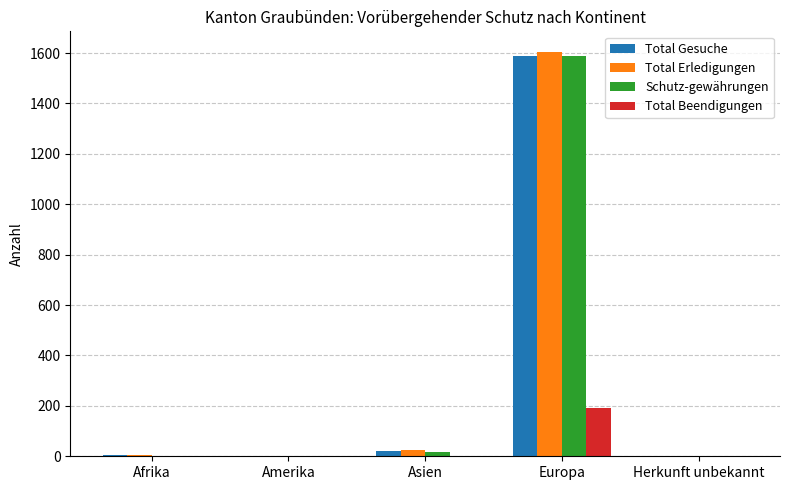

Between Asien and Europa, which series saw the biggest shift?

Total Erledigungen